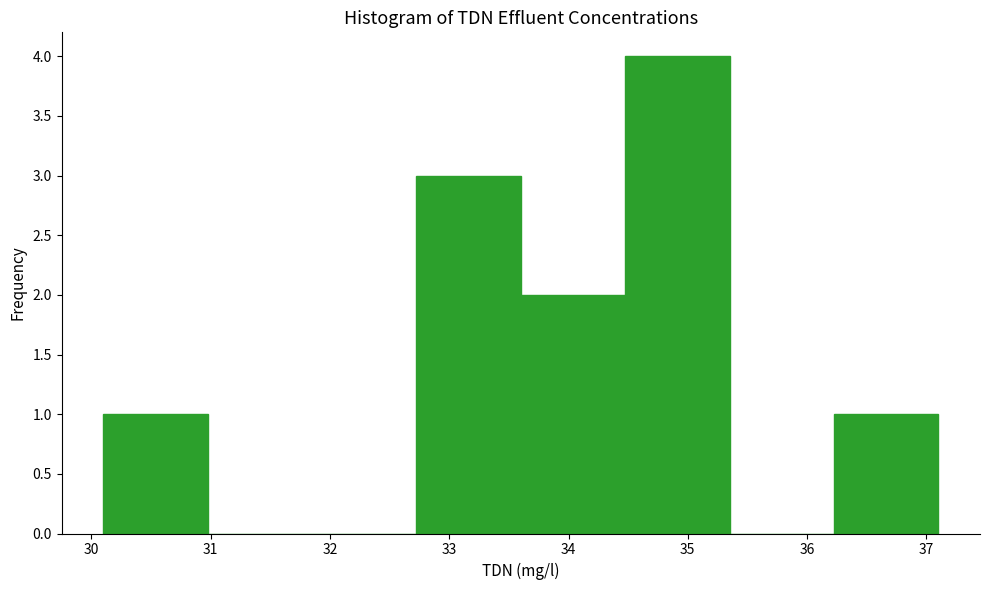

How tall is the bar that spans 36.2 to 37.1 on the x-axis? Neither the bar edges nor the heights are printed on the chart, so give them approximately, as read against the axes.

1